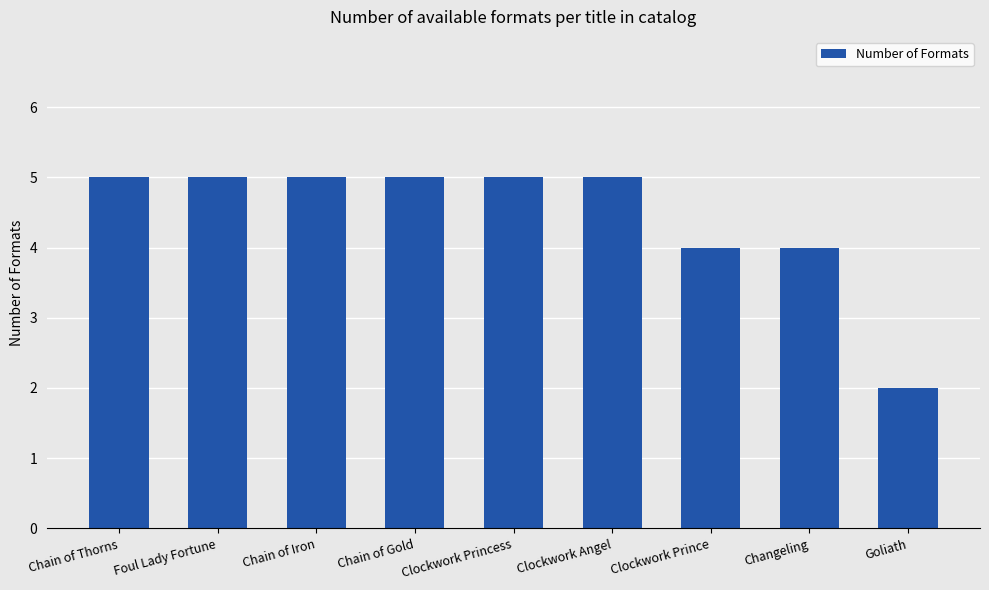

What is the label of the 7th bar from the right?

Chain of Iron